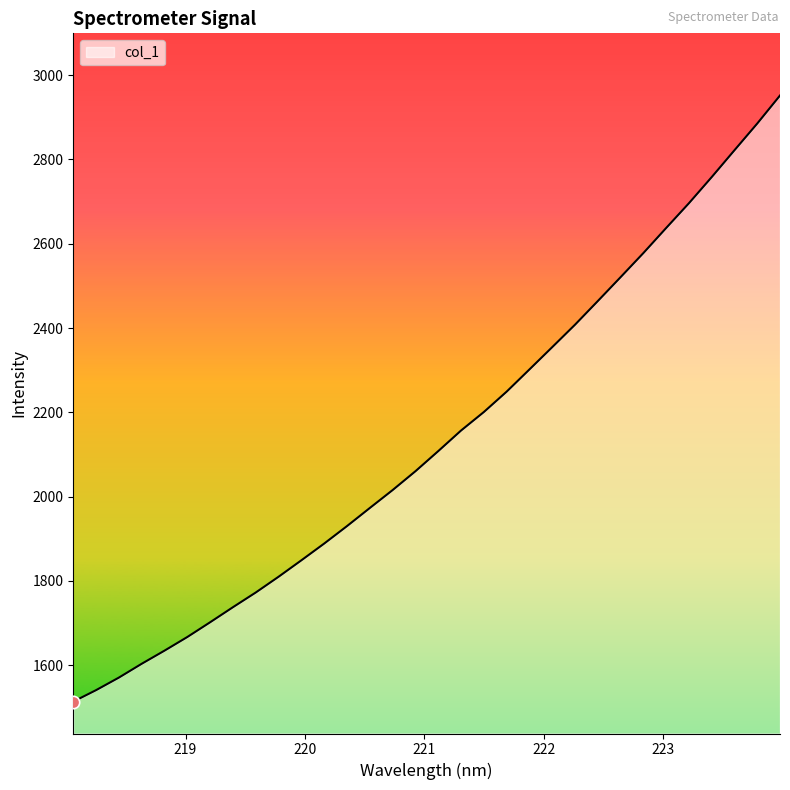

What is the difference between the maximum and minimum values?

1438.6